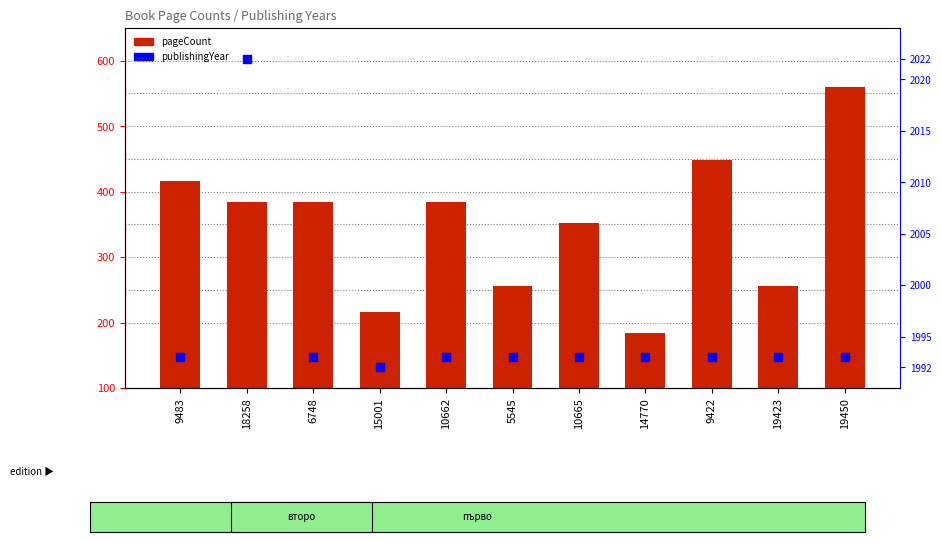

Which series contains the lowest Y value?

pageCount